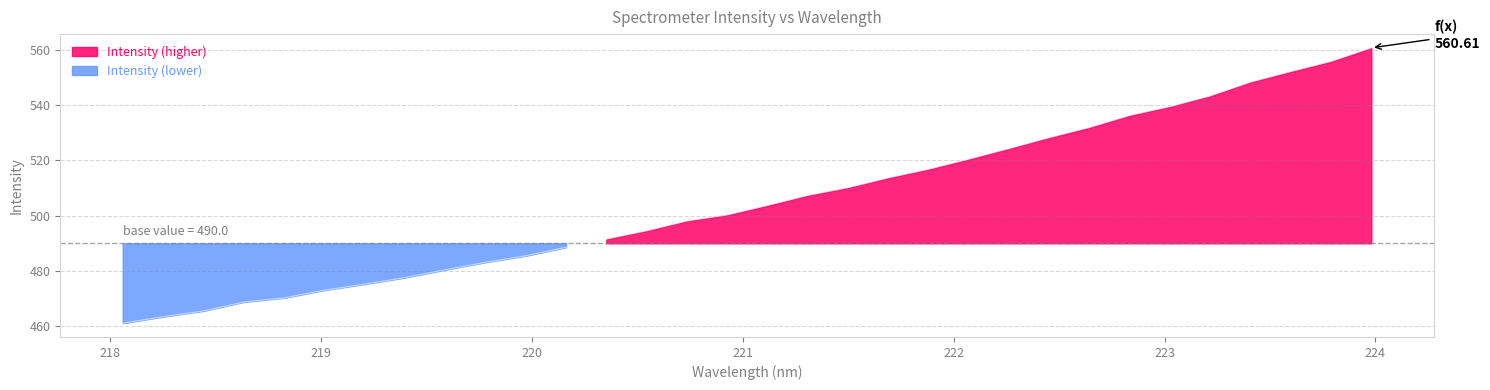

Is it true that the value at 220.3533 is 792.4?

False